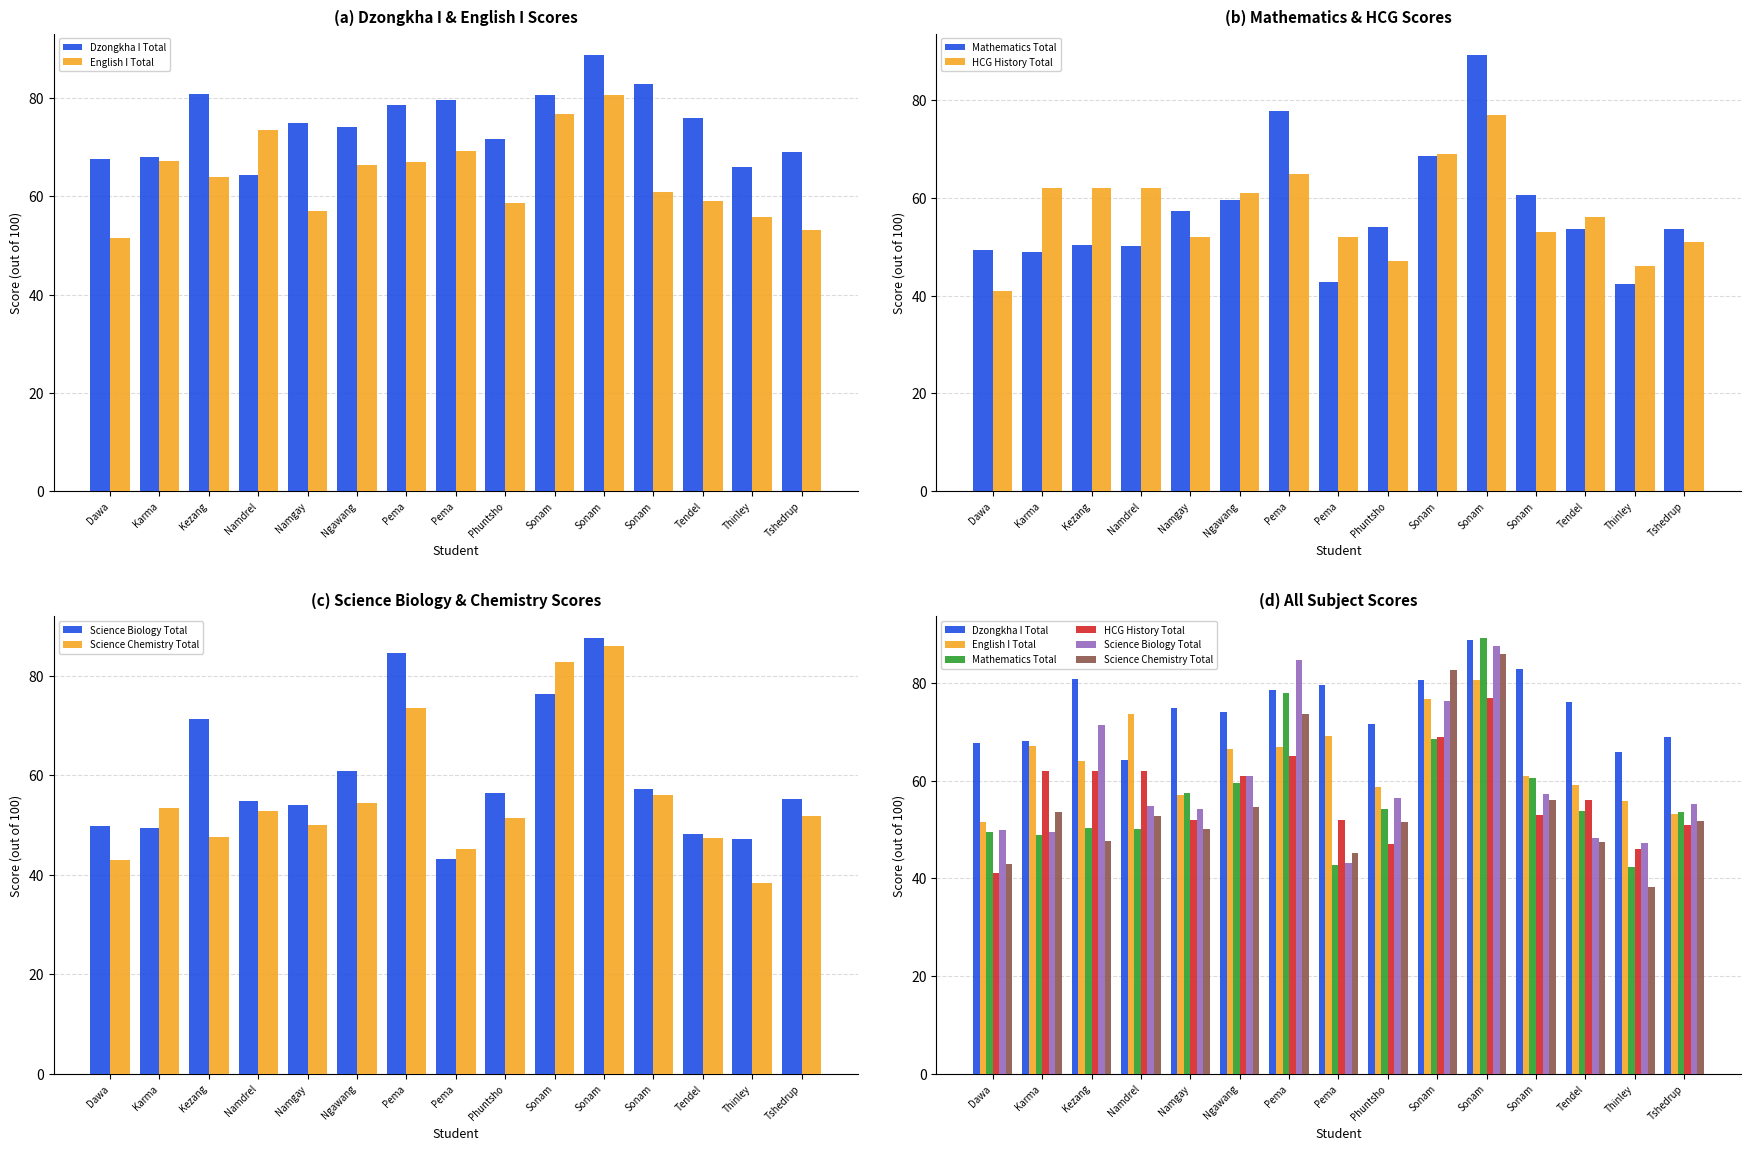

How many bars are there in each group?

6